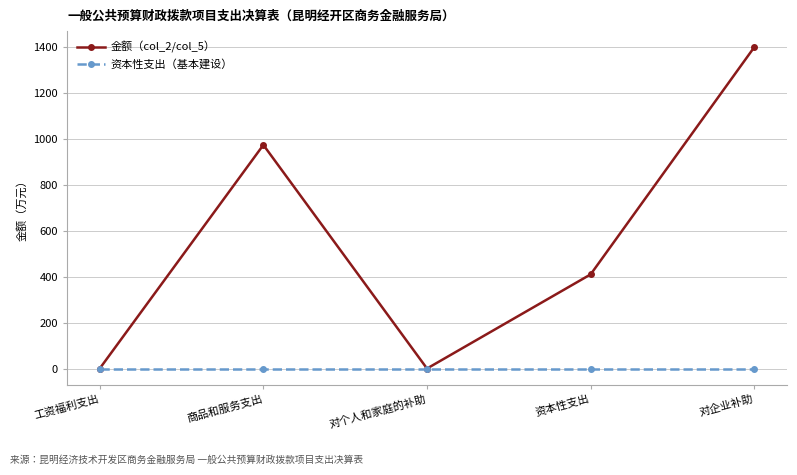

List the series in order of their overall mean, highest first.

金额（col_2/col_5）, 资本性支出（基本建设）